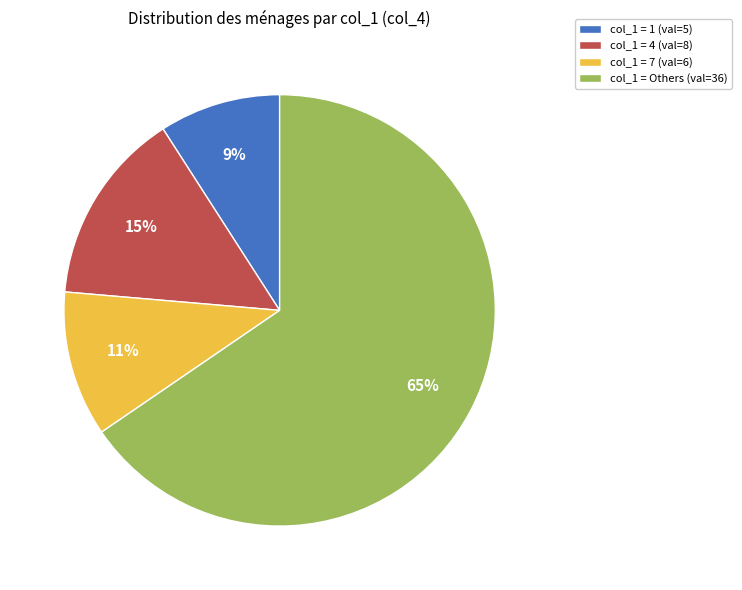

How many slices are in this pie chart?

4